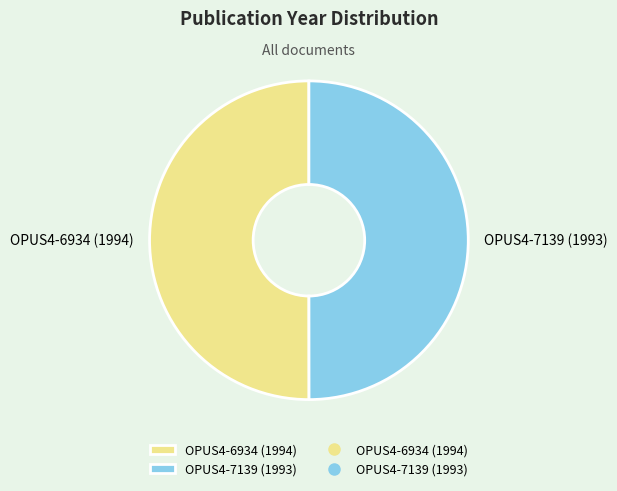

How many segments does this pie chart have?

2